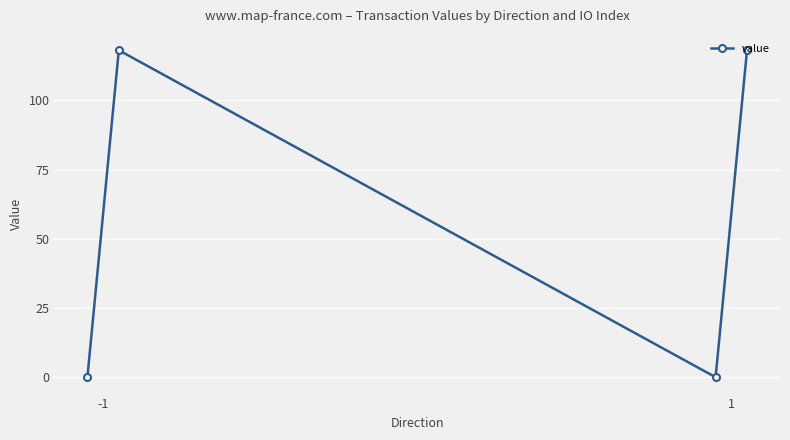

Does the chart display data point markers on the line(s)?

Yes